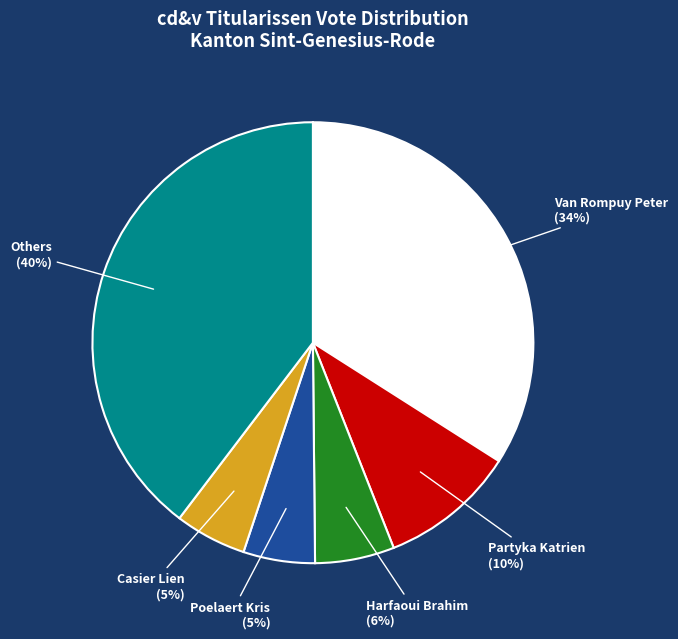

Does any single category account for the majority?

No